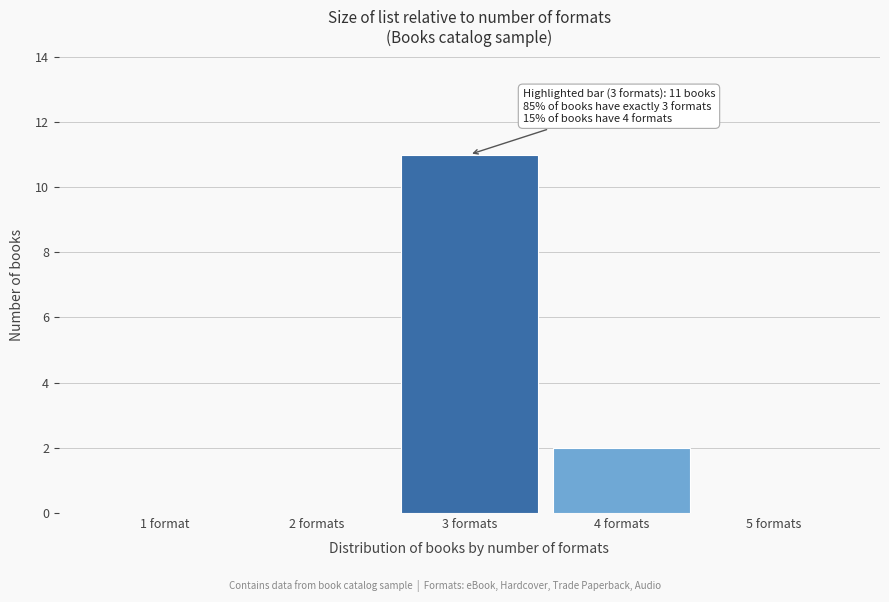

Reading right to left, extract all data points from this chart.

5 formats=0	4 formats=2	3 formats=11	2 formats=0	1 format=0